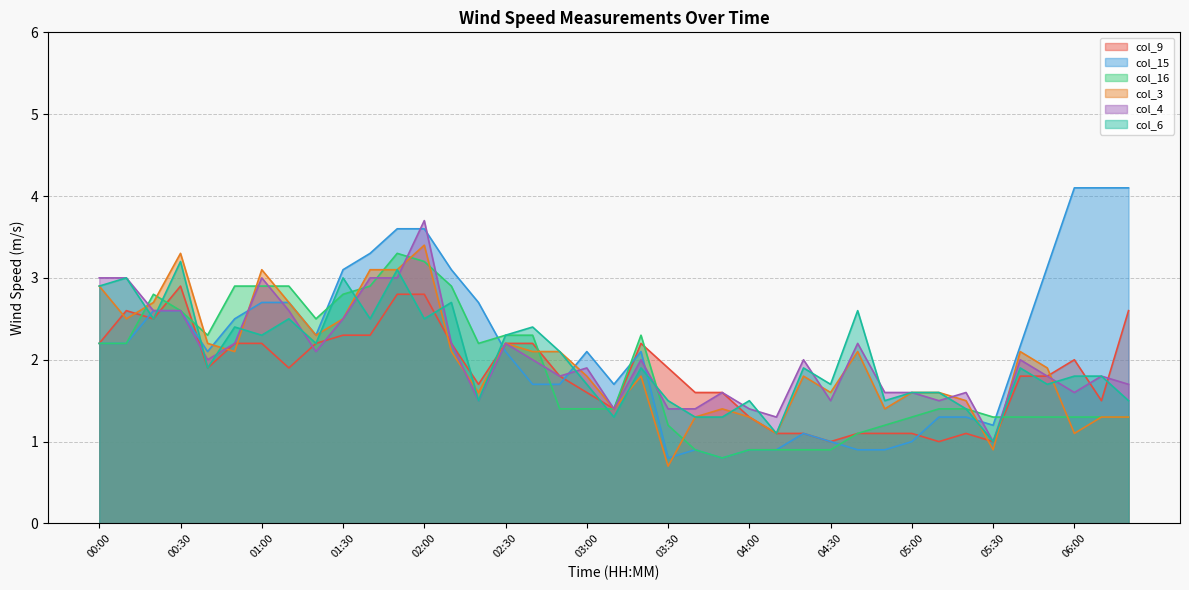

What is the value of the col_6 point at the 1st from the left?

2.9